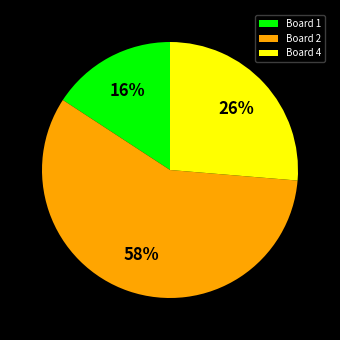

Combined, do Board 4 and Board 2 account for over 50%?

Yes